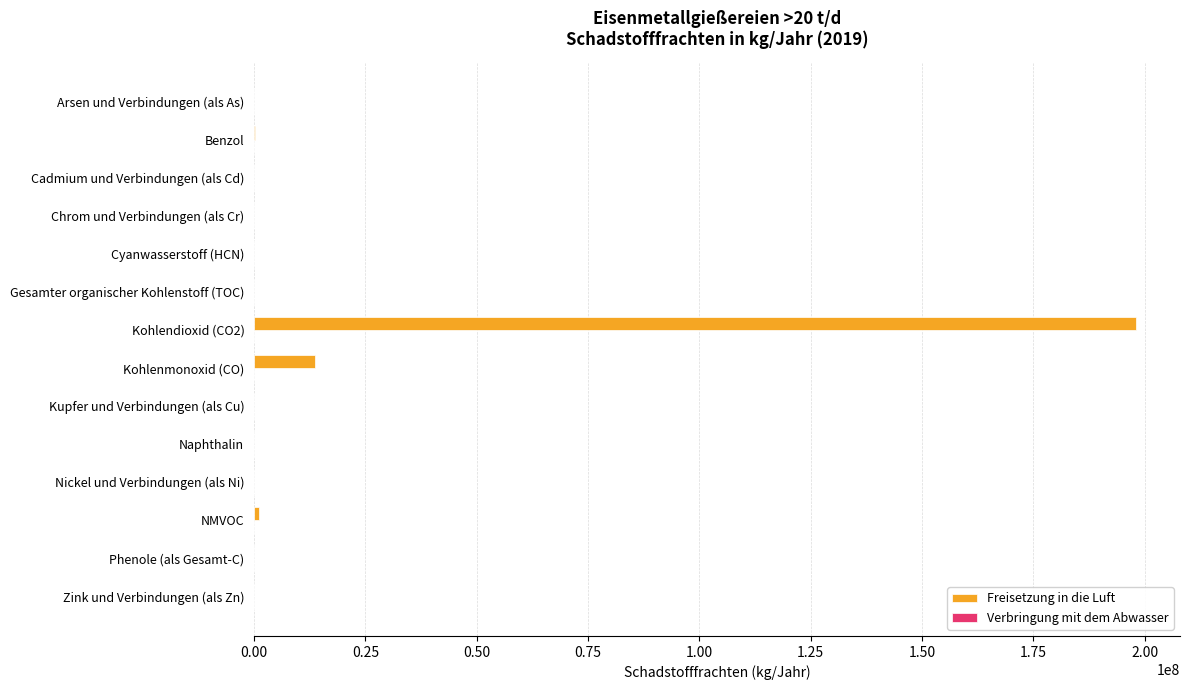

What is the maximum value shown in the chart?

198000000